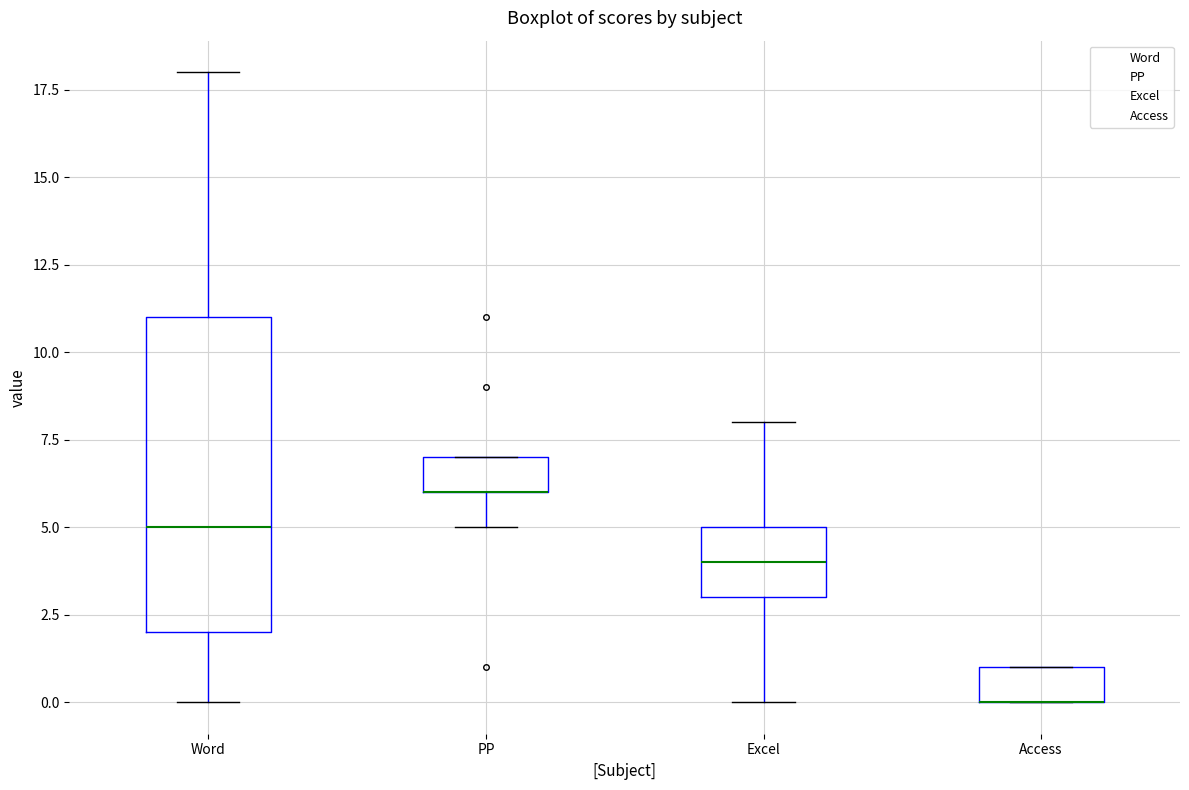

Which box is the tallest, from its lower edge to its upper edge?

Word